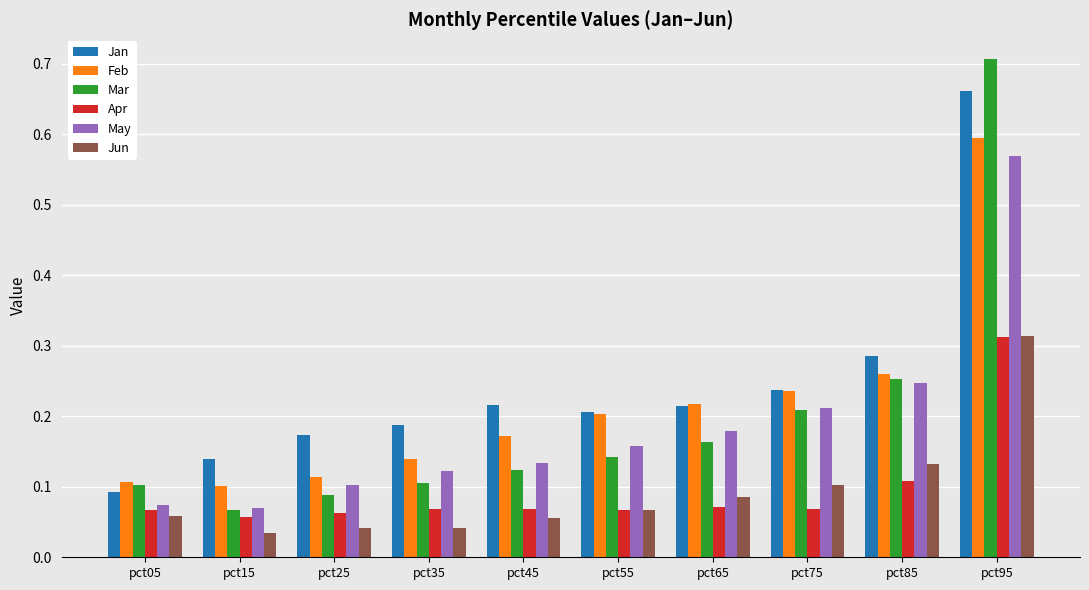

The Apr series shows 0.0 at pct15. True or false?

False